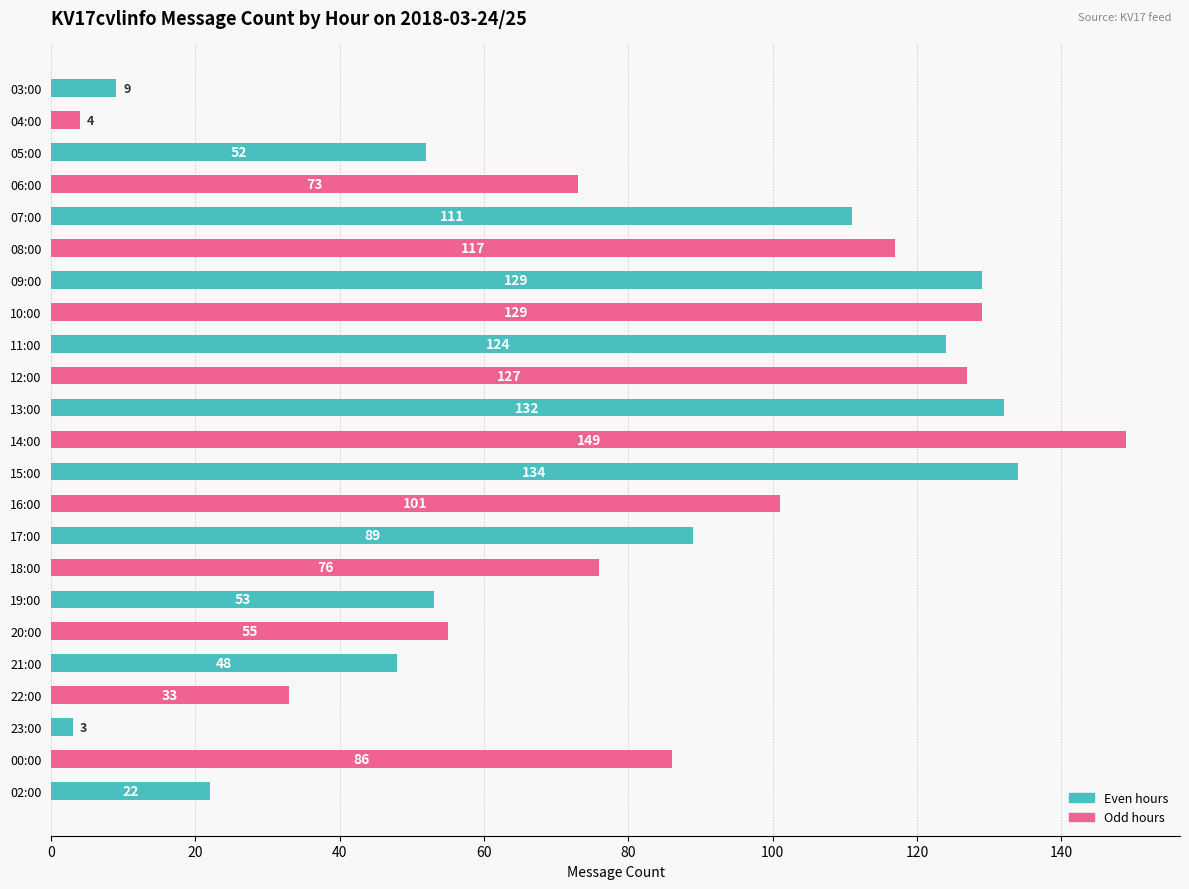

How many bars are there in total?

23